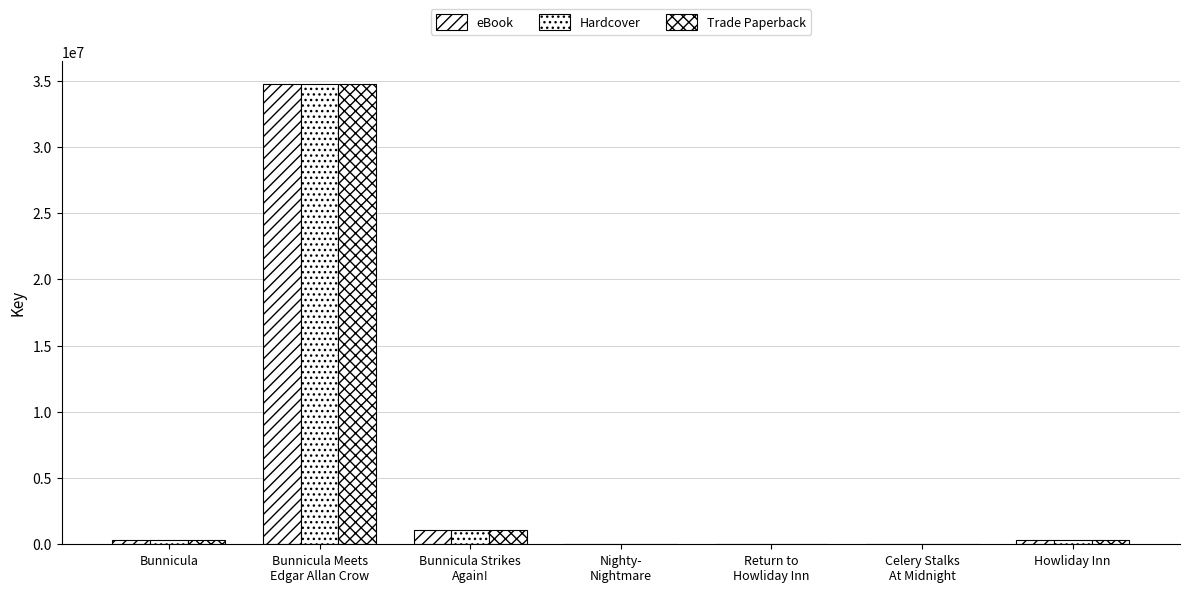

The value of Hardcover at Bunnicula is 330569. True or false?

True